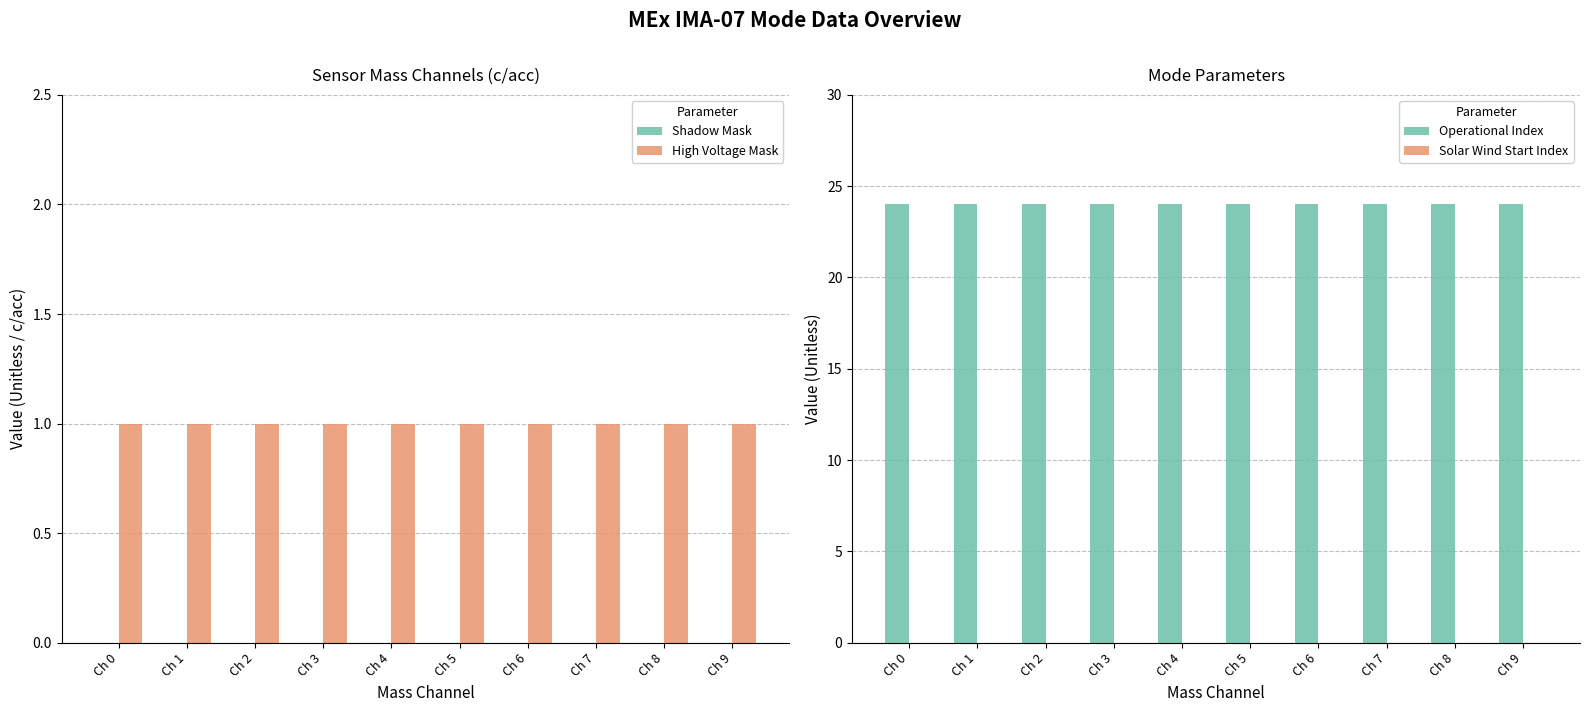

Is the value of Solar Wind Start Index at Ch 1 greater than the value of Shadow Mask at Ch 8?

No